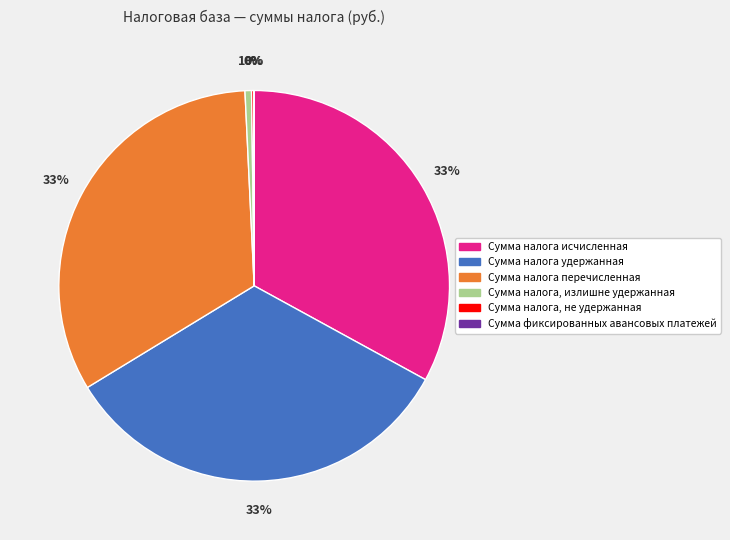

To the nearest percent, what is the difference between the largest and smallest slice percentages?

33%